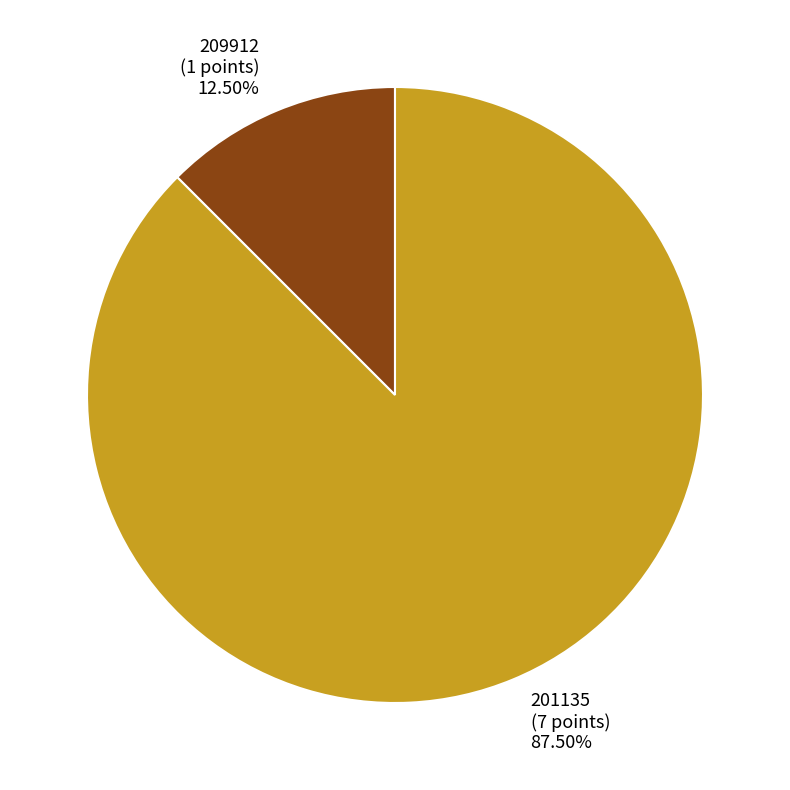

Which slice is the largest?

201135